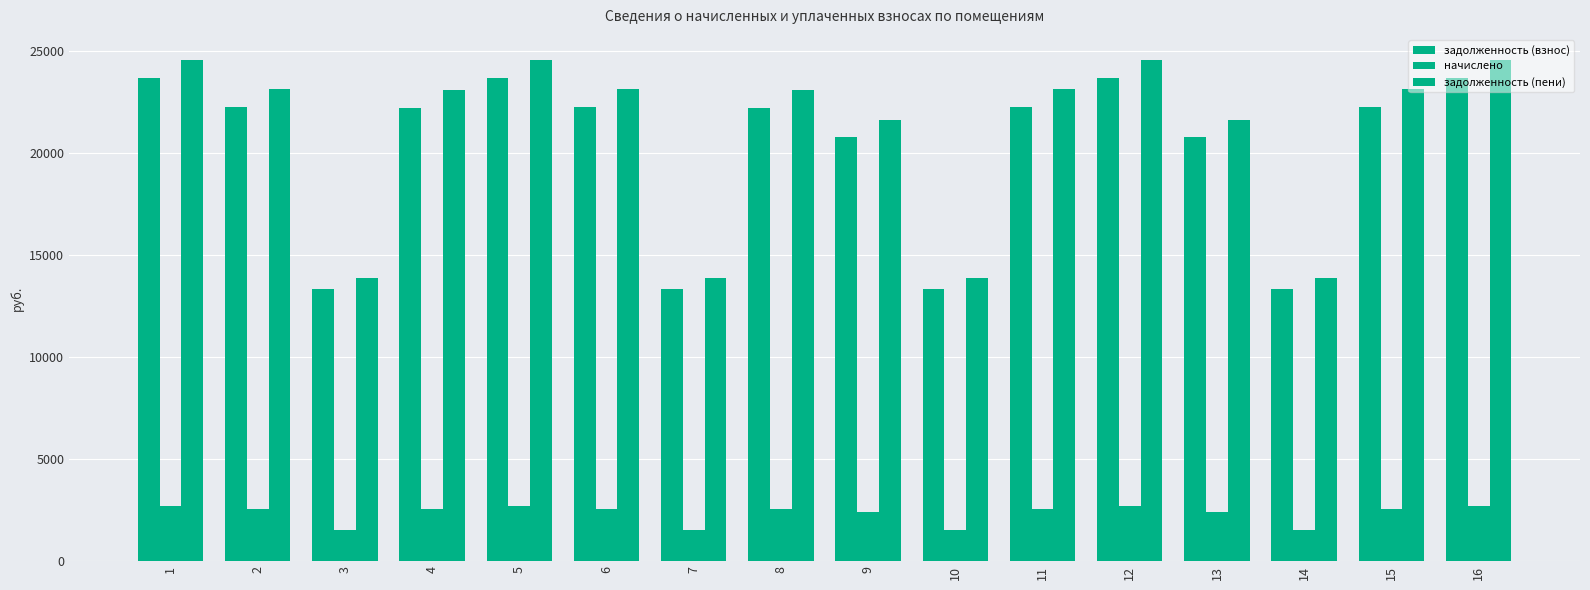

How many bars are there in each group?

3